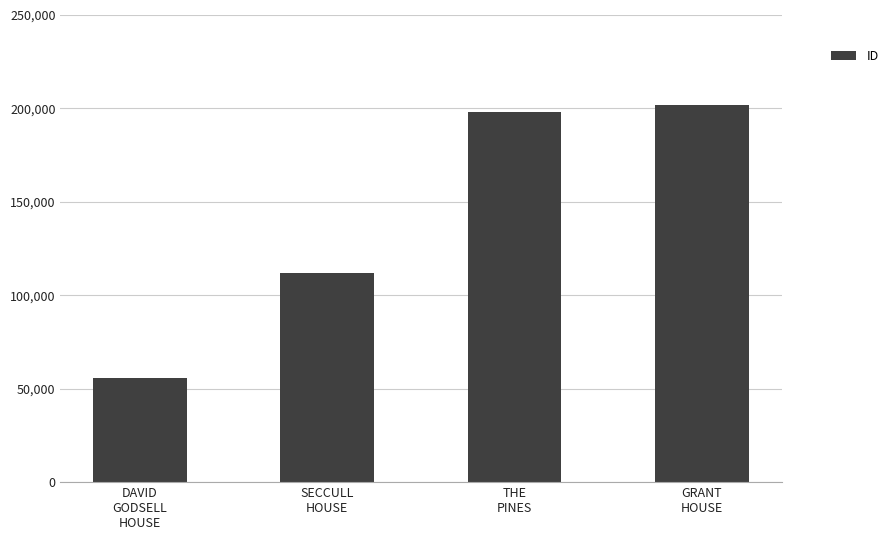

Rank the categories by value from lowest to highest.

DAVID
GODSELL
HOUSE, SECCULL
HOUSE, THE
PINES, GRANT
HOUSE